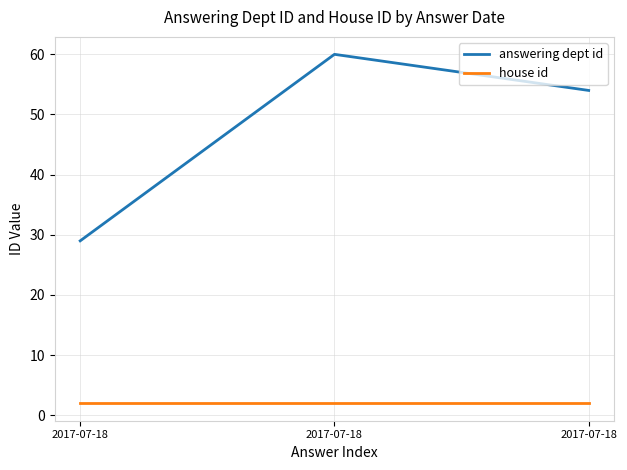

Does the chart have visible grid lines?

Yes